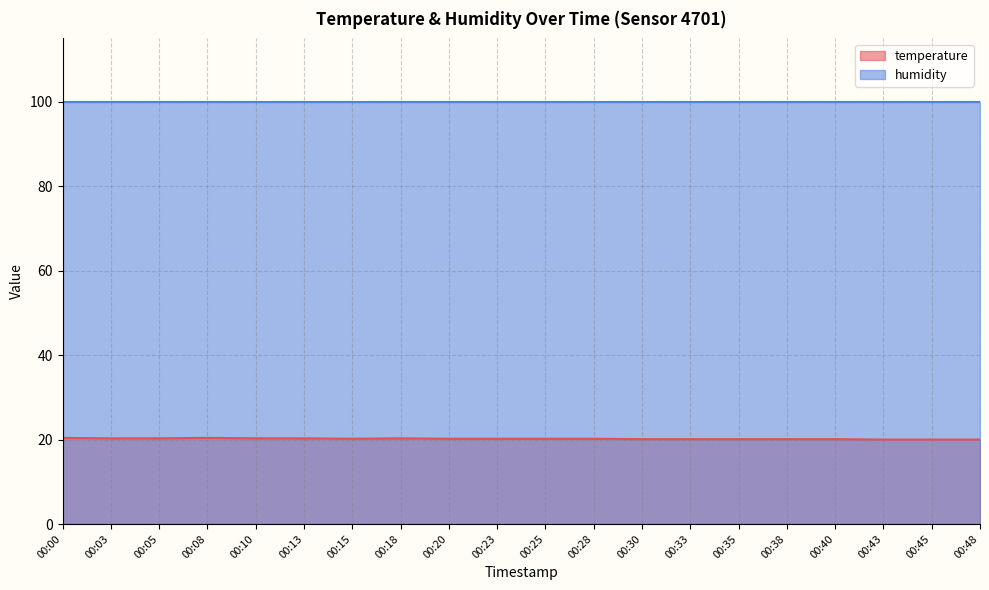

How many interior local peaks (higher than both neighbors) does the data have?

2